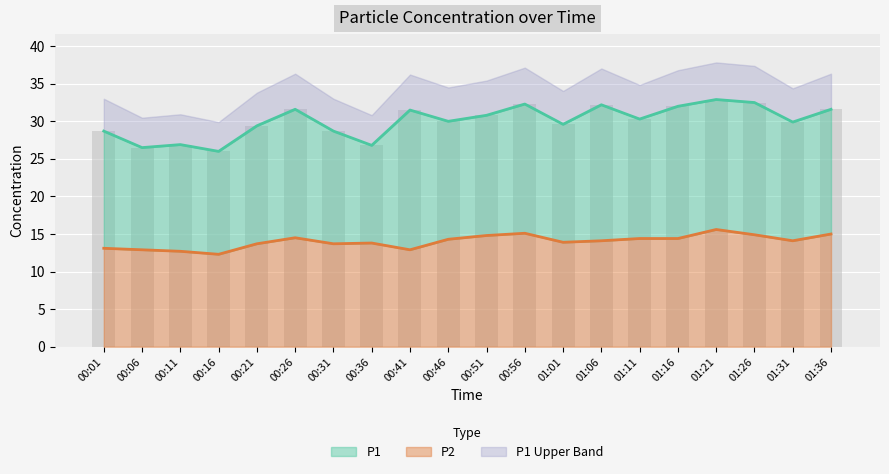

At which label is P2 closest to 13?

00:01